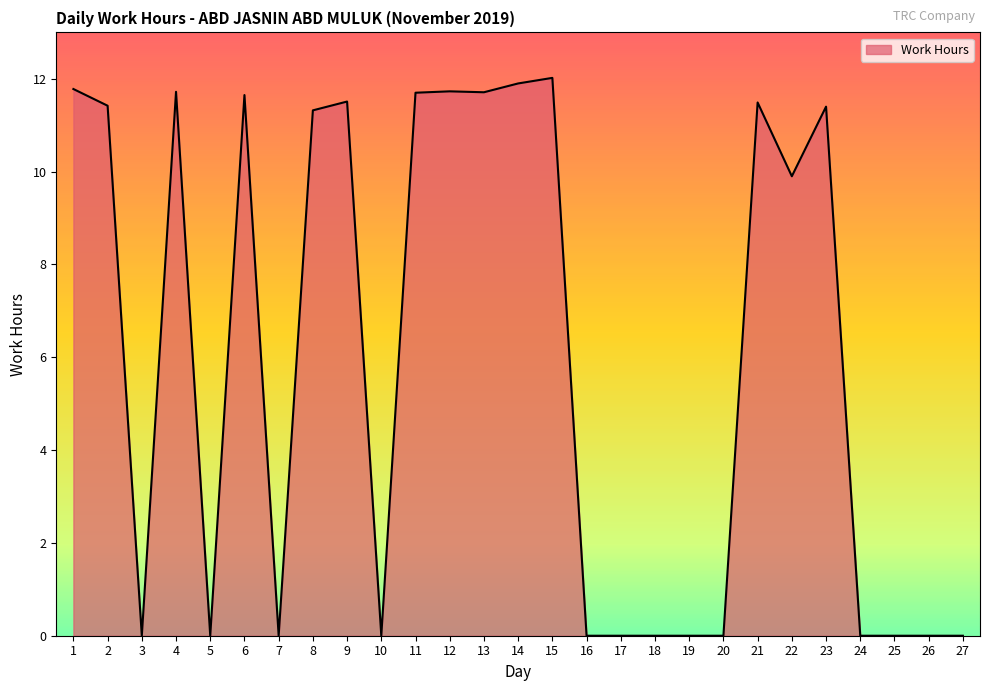

The value at 23 is 11.4. True or false?

True